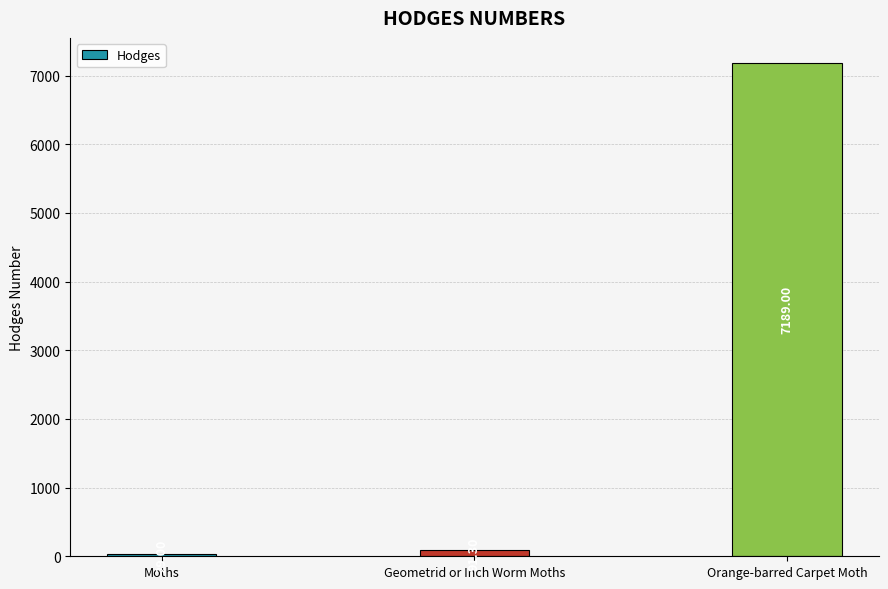

At which label does the data first exceed 91?

Geometrid or Inch Worm Moths